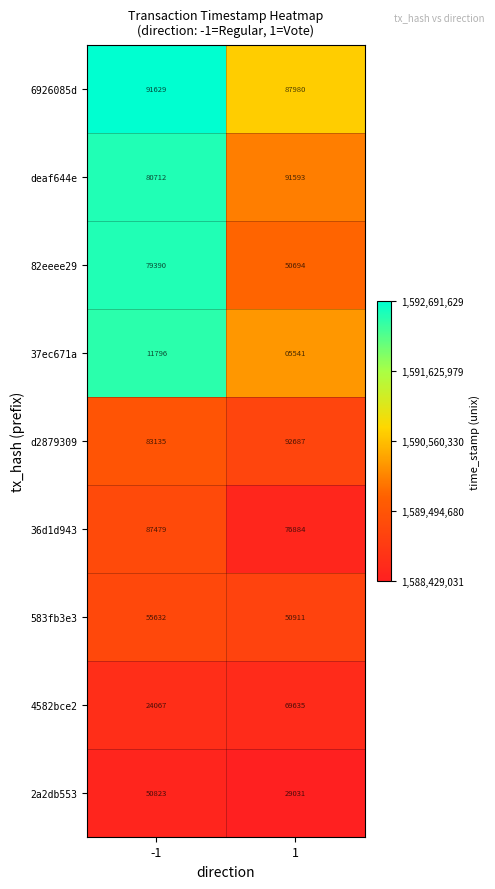

Which series has the largest range (max minus min)?

4582bce2